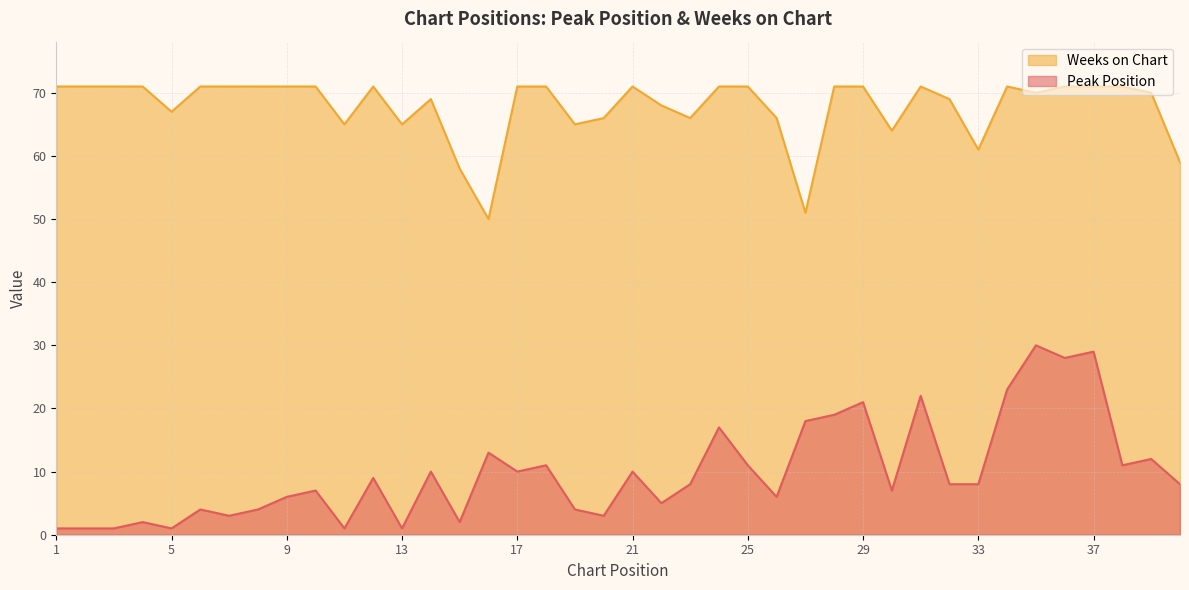

Between 20 and 39, which series saw the biggest shift?

Peak Position